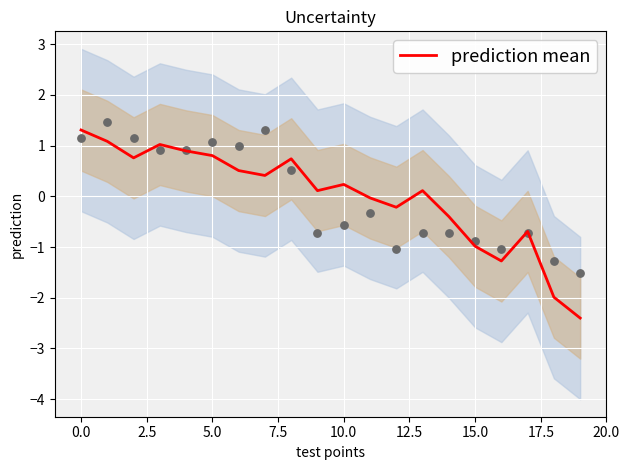

Is it true that prediction mean equals -1.0 at 15.0?

True